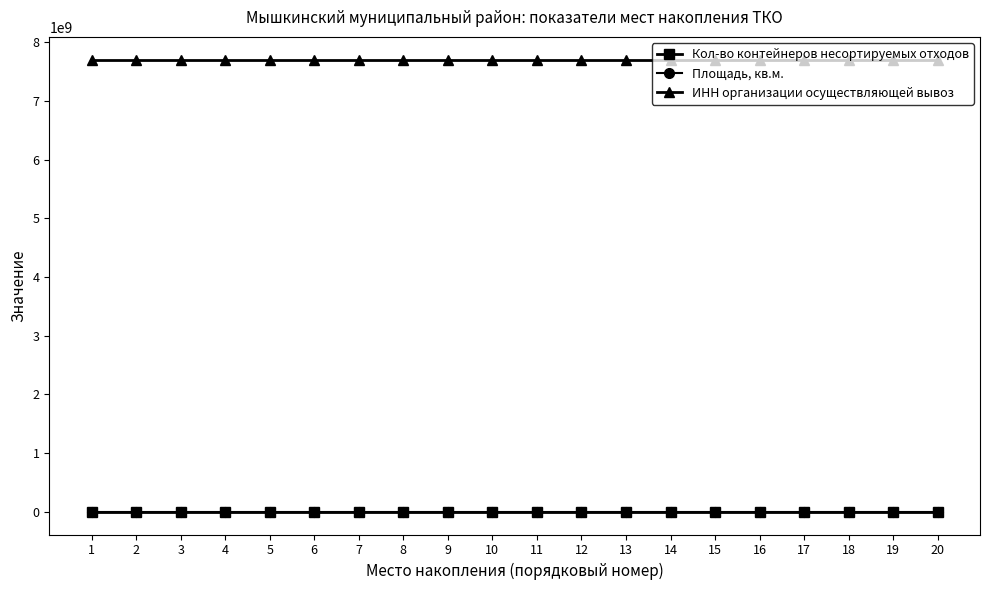

At 8, list the series in order from smallest to largest.

Кол-во контейнеров несортируемых отходов, Площадь, кв.м., ИНН организации осуществляющей вывоз